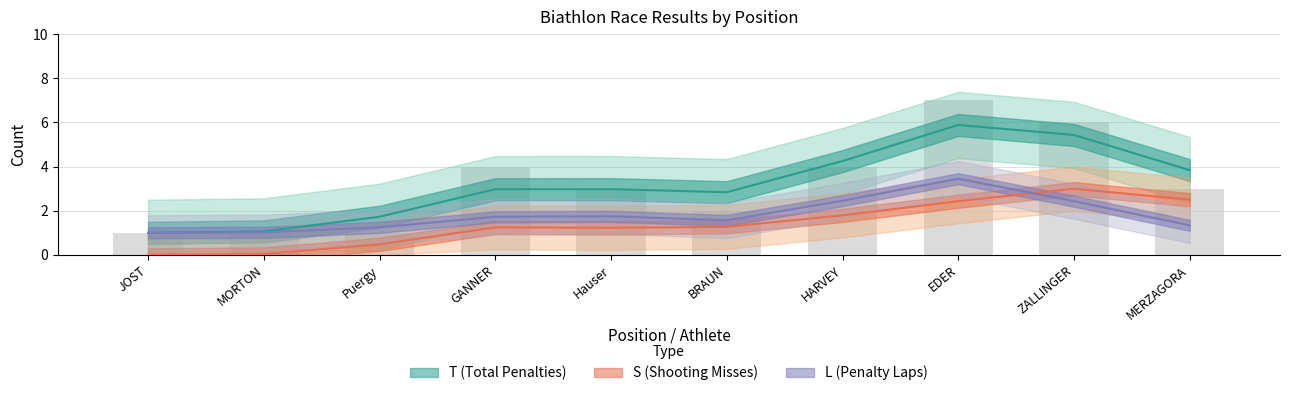

At 9, list the series in order from largest to smallest.

T, S, L